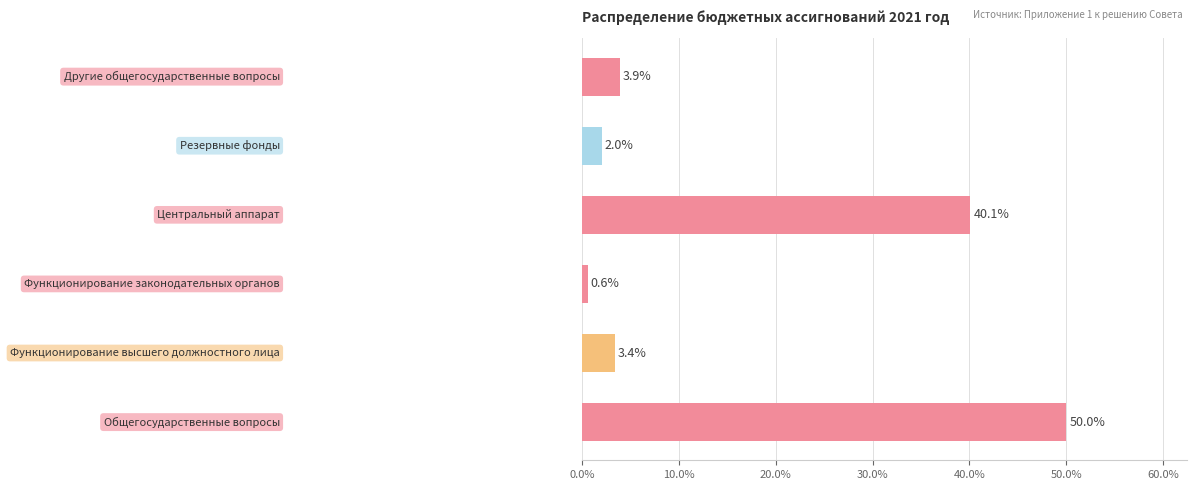

What is the difference between the maximum and minimum values?

49.4